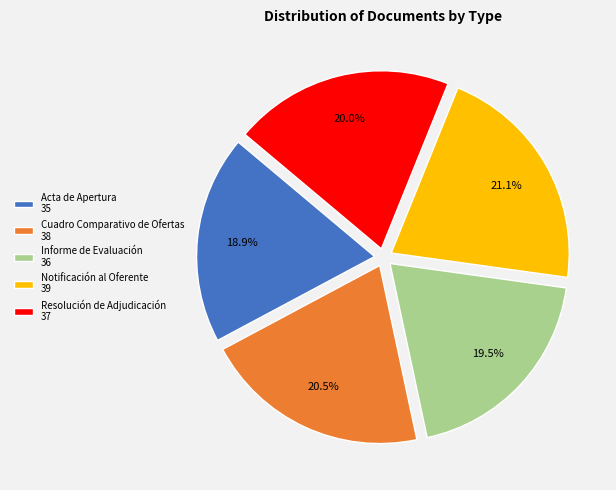

To the nearest percent, what portion does Notificación al Oferente represent?

21%